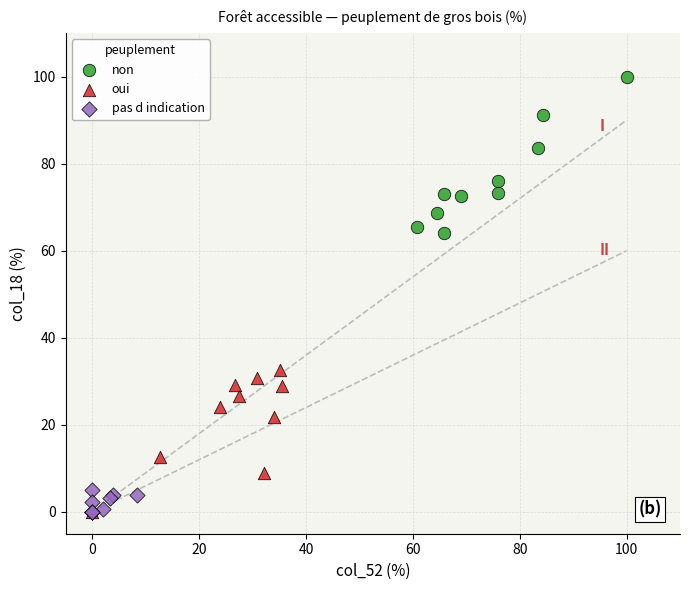

Which series has the widest spread of Y values?

non